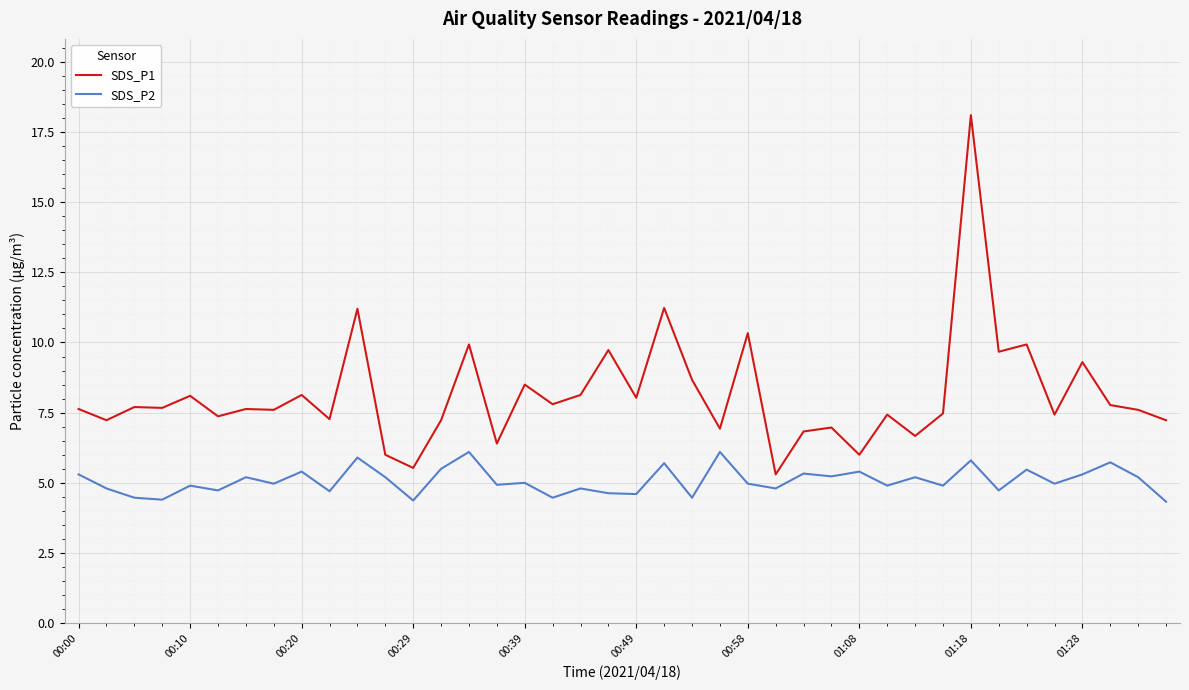

Which series has the widest spread of values?

SDS_P1